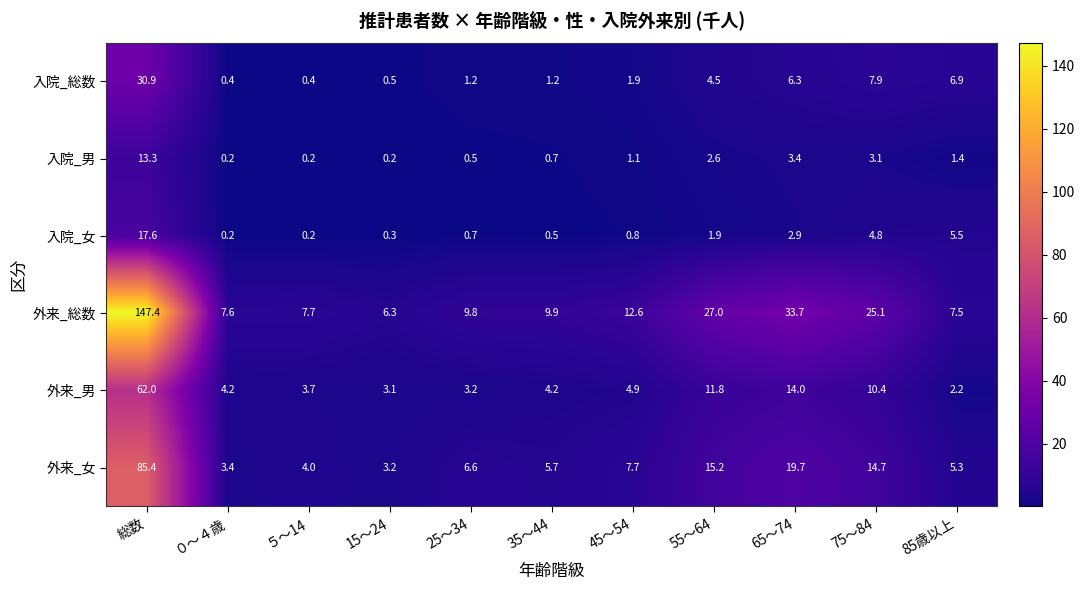

Count the number of categories in the chart.

11